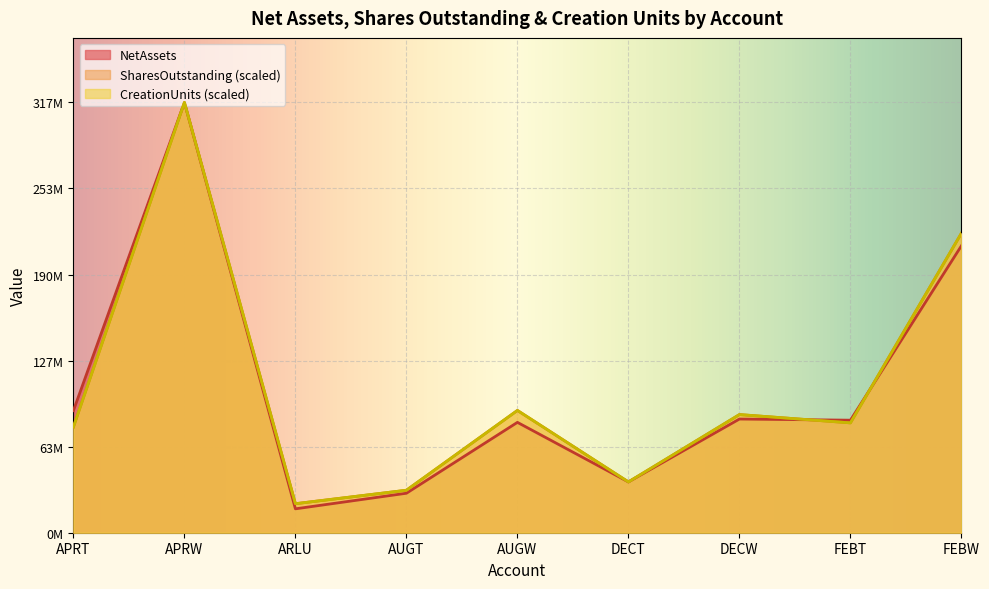

What is the smallest value displayed?

17582846.2